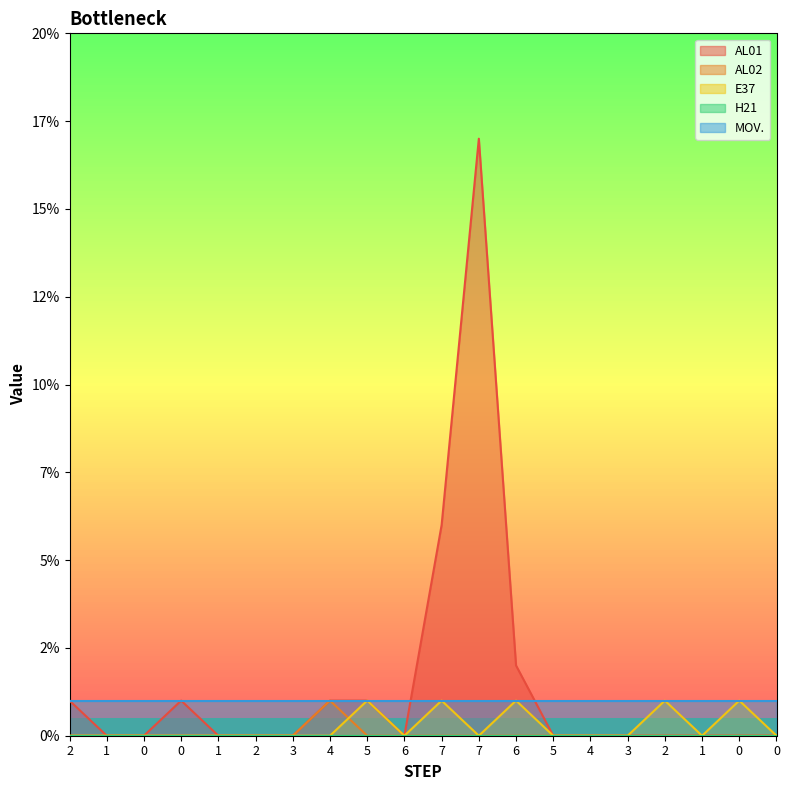

True or false: AL02 has a value of 1 at 1.

False